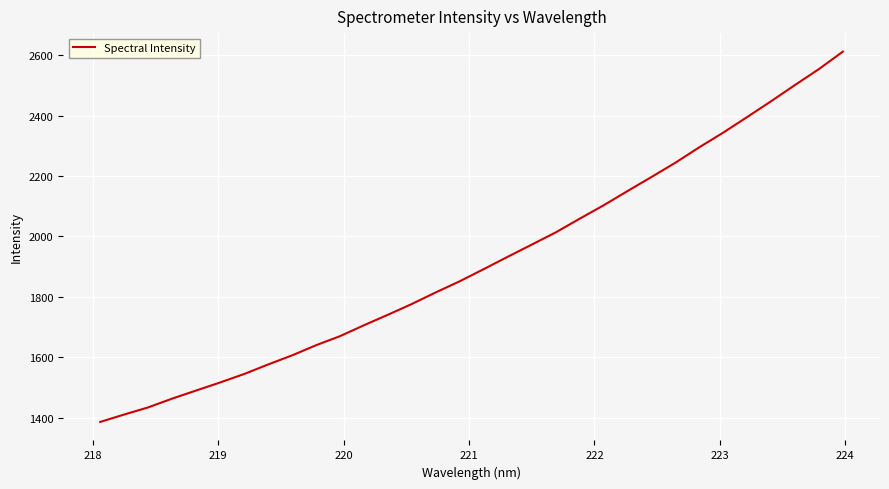

What is the maximum value shown in the chart?

2611.6